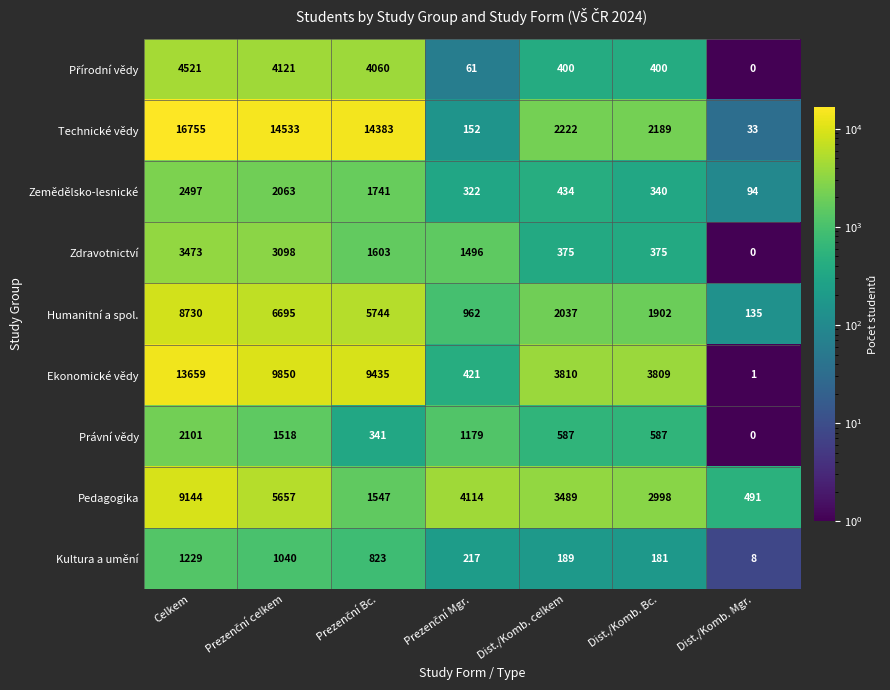

True or false: Ekonomické vědy has a value of 3810 at Dist./Komb. celkem.

True